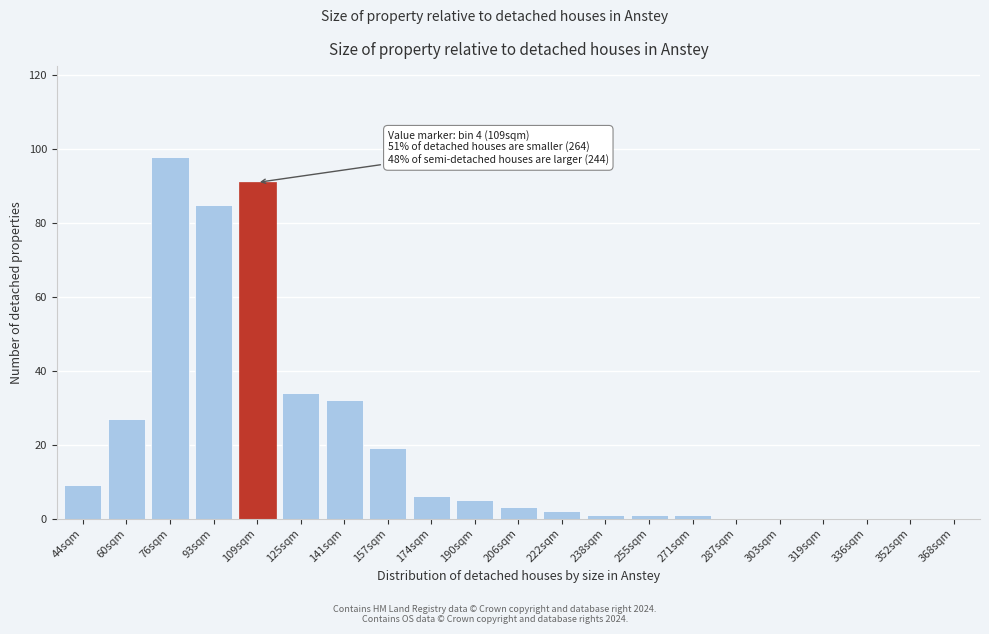

Reading right to left, extract all data points from this chart.

368sqm=0	352sqm=0	336sqm=0	319sqm=0	303sqm=0	287sqm=0	271sqm=1	255sqm=1	238sqm=1	222sqm=2	206sqm=3	190sqm=5	174sqm=6	157sqm=19	141sqm=32	125sqm=34	109sqm=91	93sqm=85	76sqm=98	60sqm=27	44sqm=9